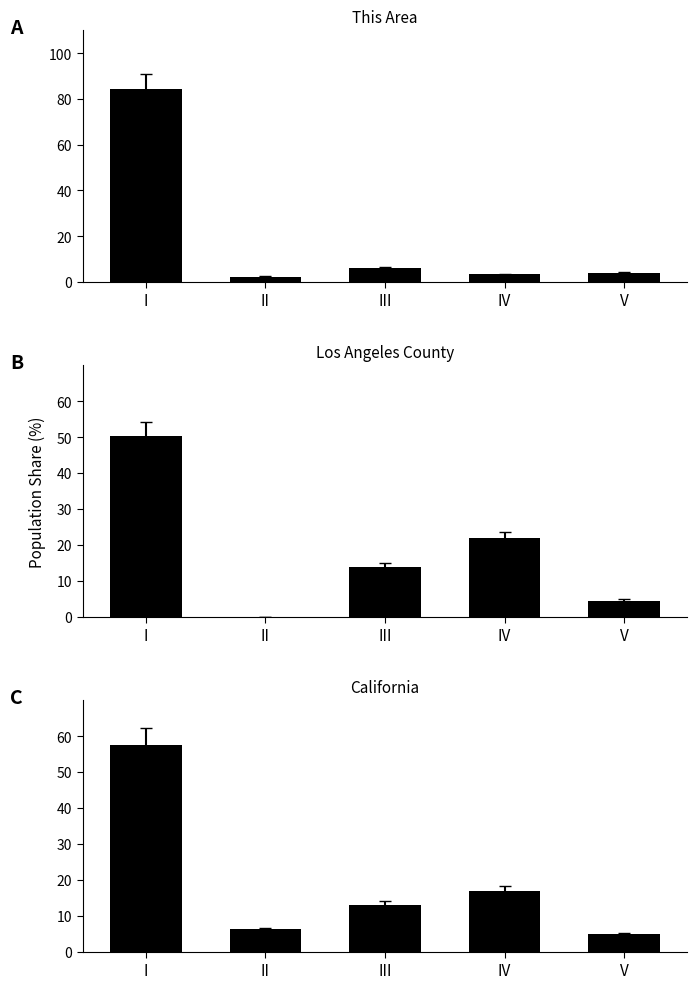

At which label is Los Angeles County closest to 25?

IV